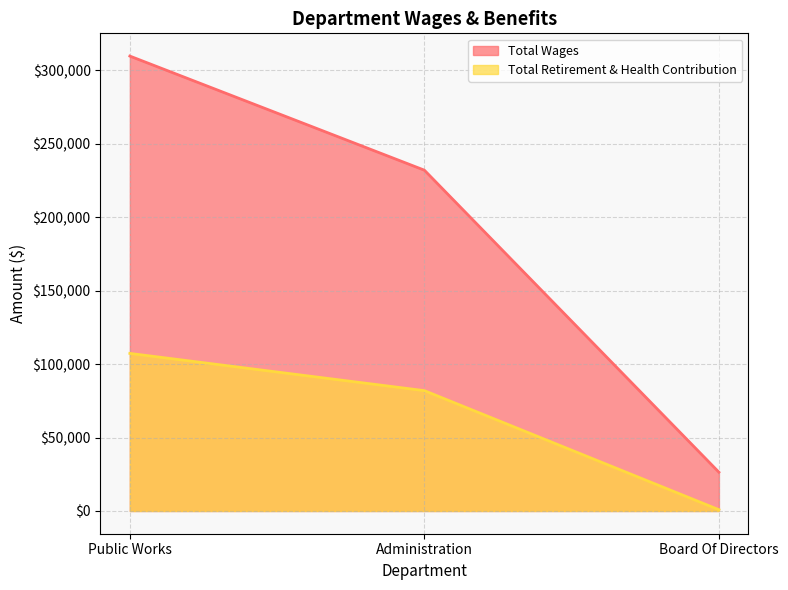

What position from the left is Administration?

2